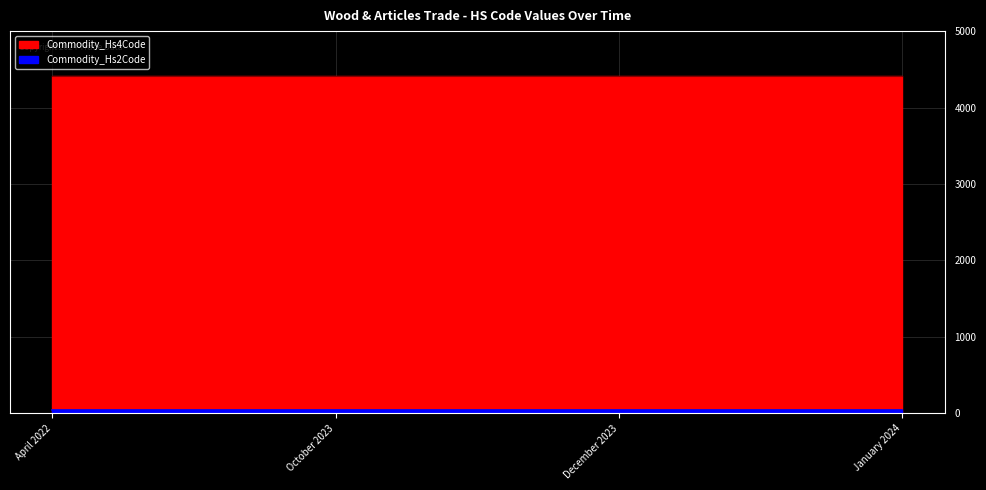

At which label is Commodity_Hs4Code closest to 4409?

April 2022